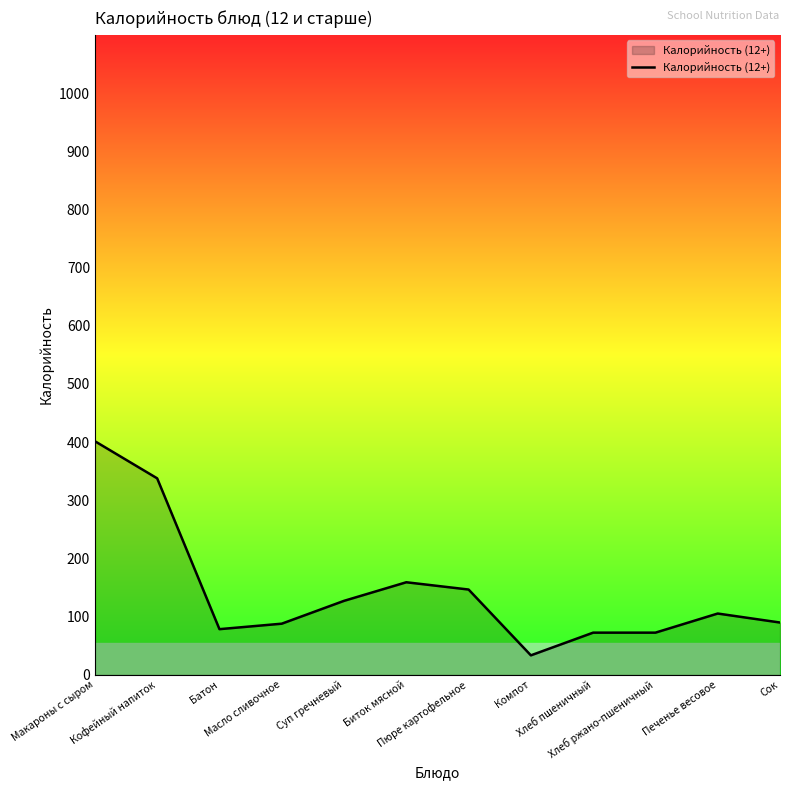

What is the greatest value displayed?

401.6